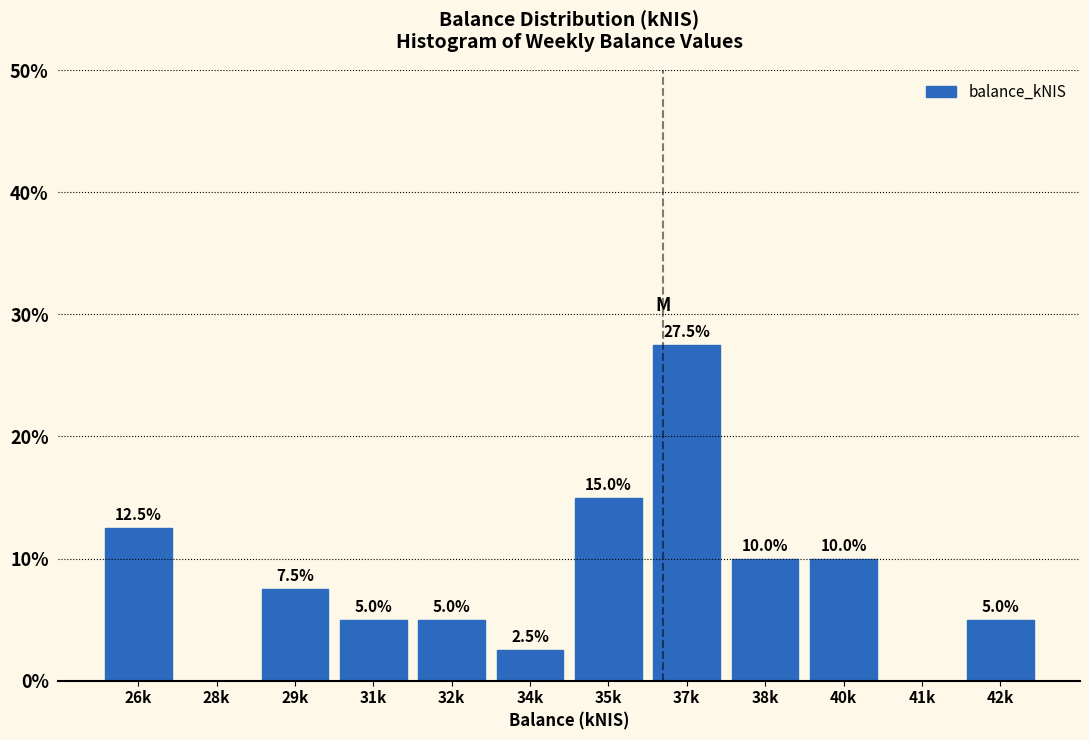

Reading left to right, transcribe all the data shown in this chart.

26k=12.5	28k=0.0	29k=7.5	31k=5.0	32k=5.0	34k=2.5	35k=15.0	37k=27.5	38k=10.0	40k=10.0	41k=0.0	42k=5.0